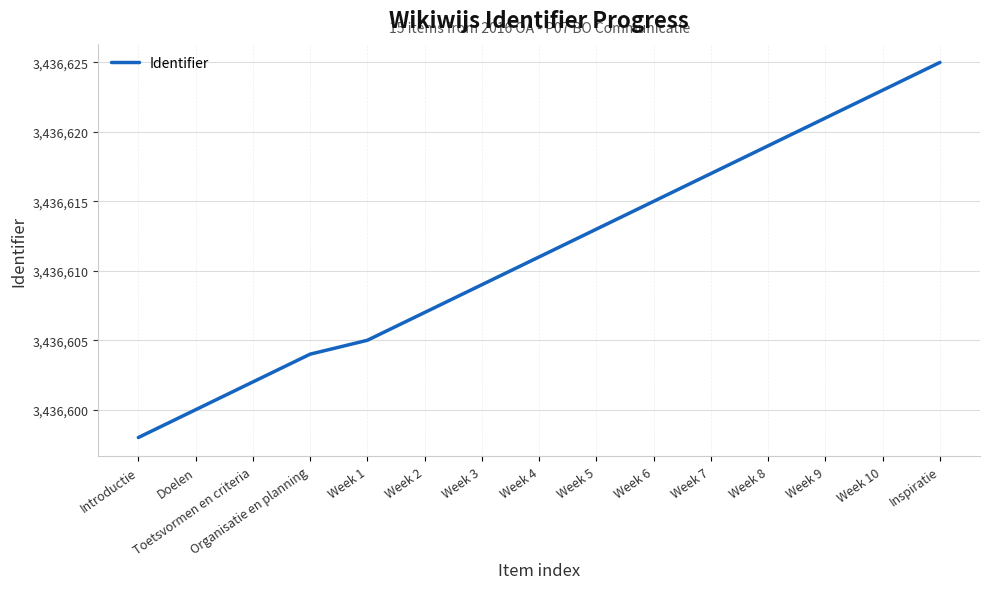

What position from the left is Week 3?

7